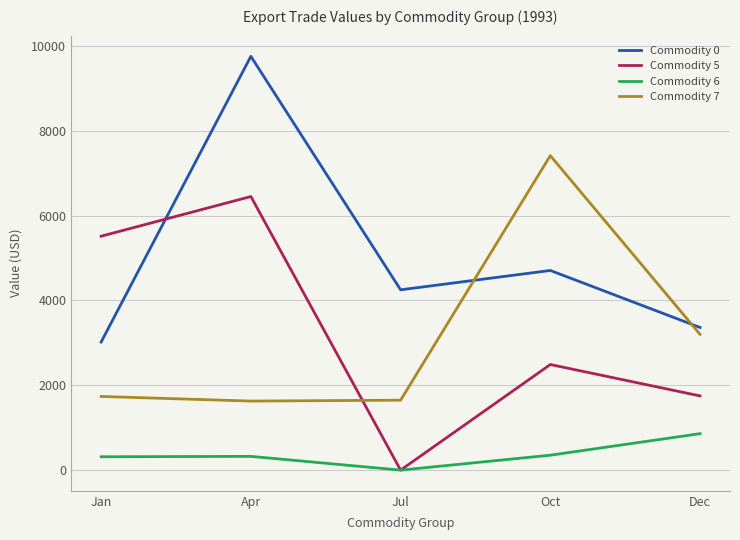

What is the difference between the second highest and minimum values in the Commodity 7 series?

1573